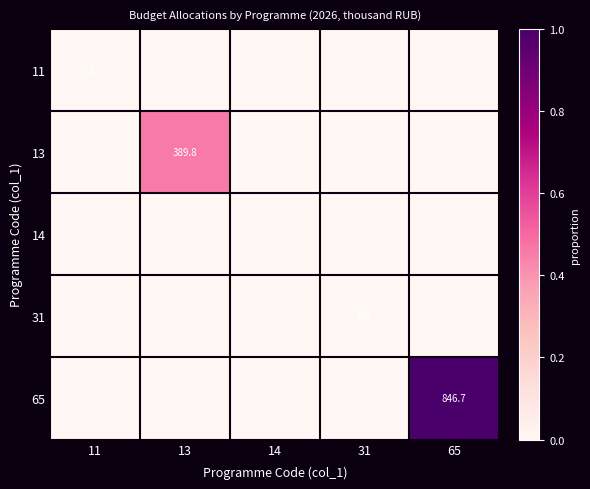

Which series has the largest total across all categories?

65